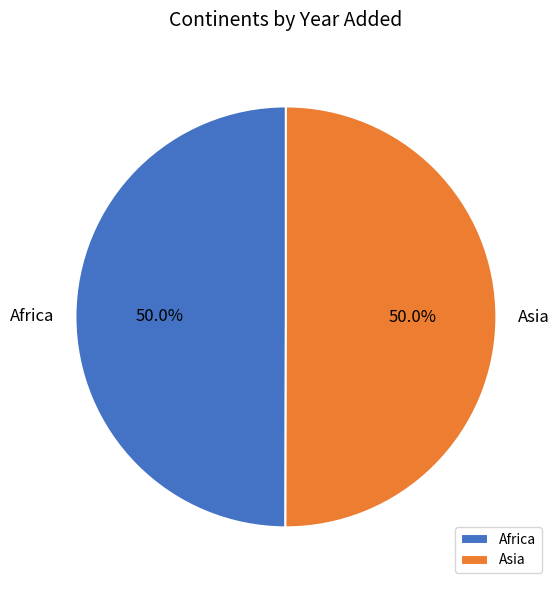

What portion of the pie excludes Africa?

50.0%